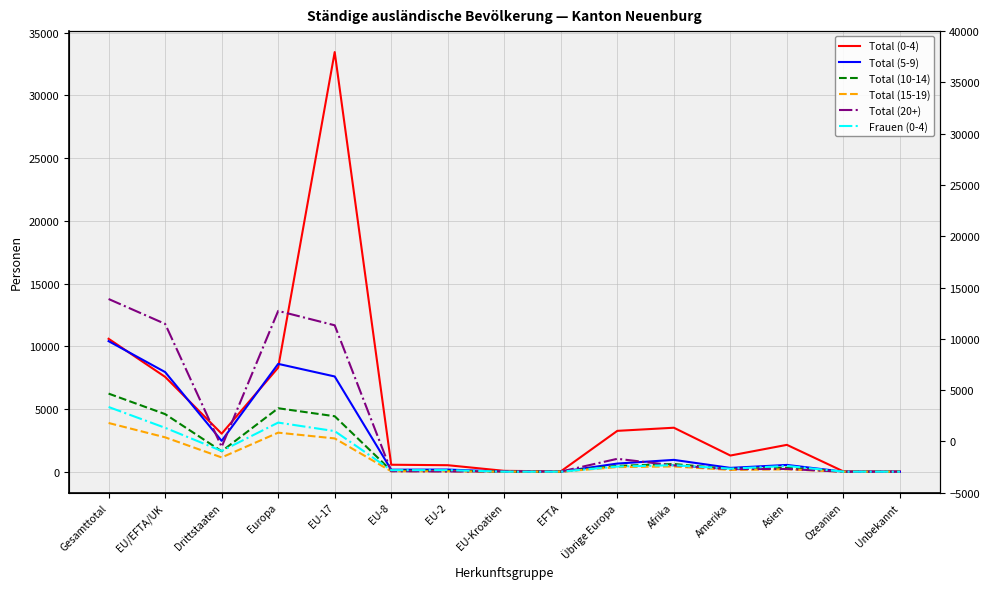

List the labels in order of Frauen (0-4) value, largest first.

Gesamttotal, Europa, EU/EFTA/UK, EU-17, Drittstaaten, Afrika, Asien, Übrige Europa, Amerika, EU-2, EU-8, EU-Kroatien, EFTA, Ozeanien, Unbekannt